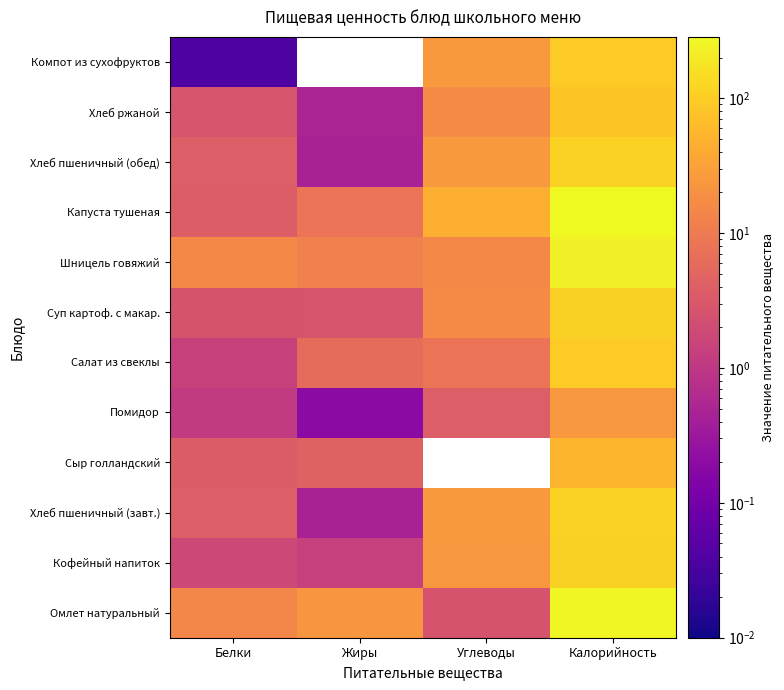

How many categories are shown in the chart?

4